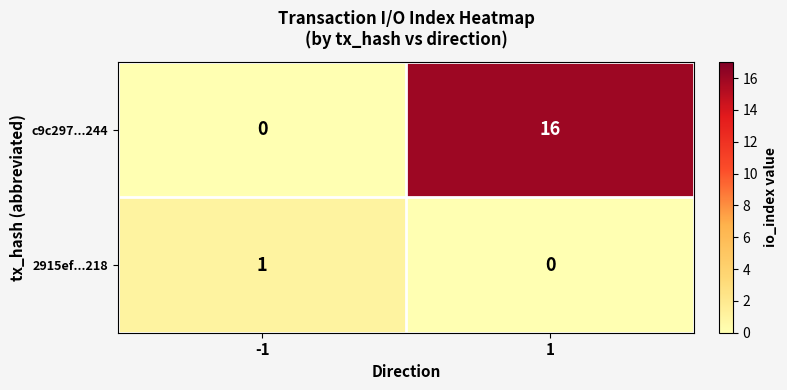

What is the spread (max minus min) of values at 1?

16